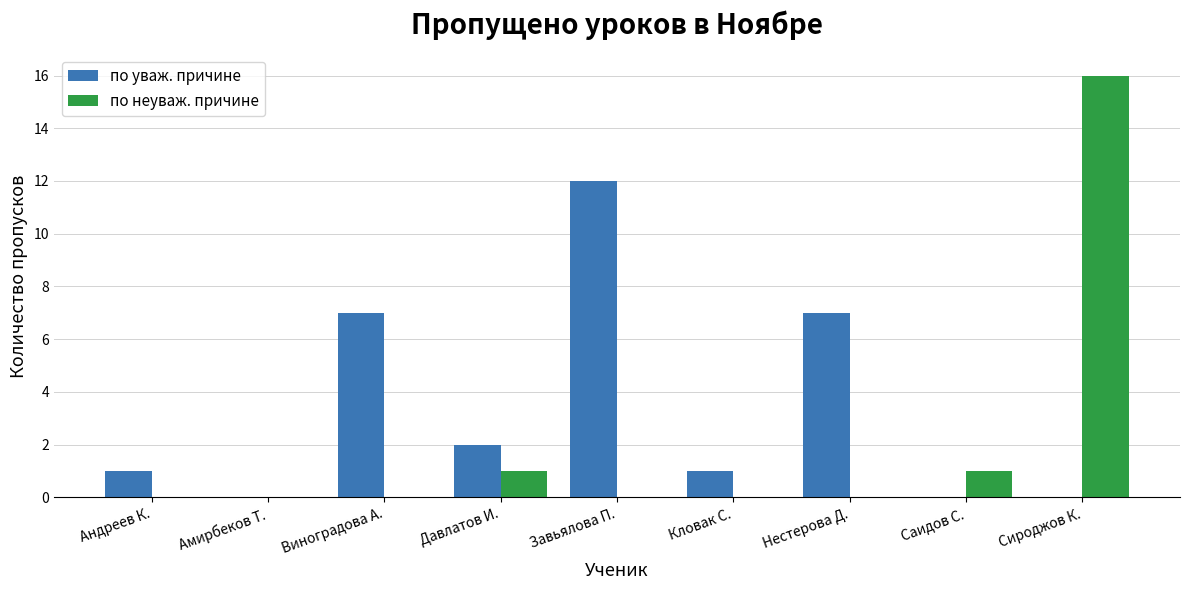

What is the highest value of the по неуваж. причине series?

16